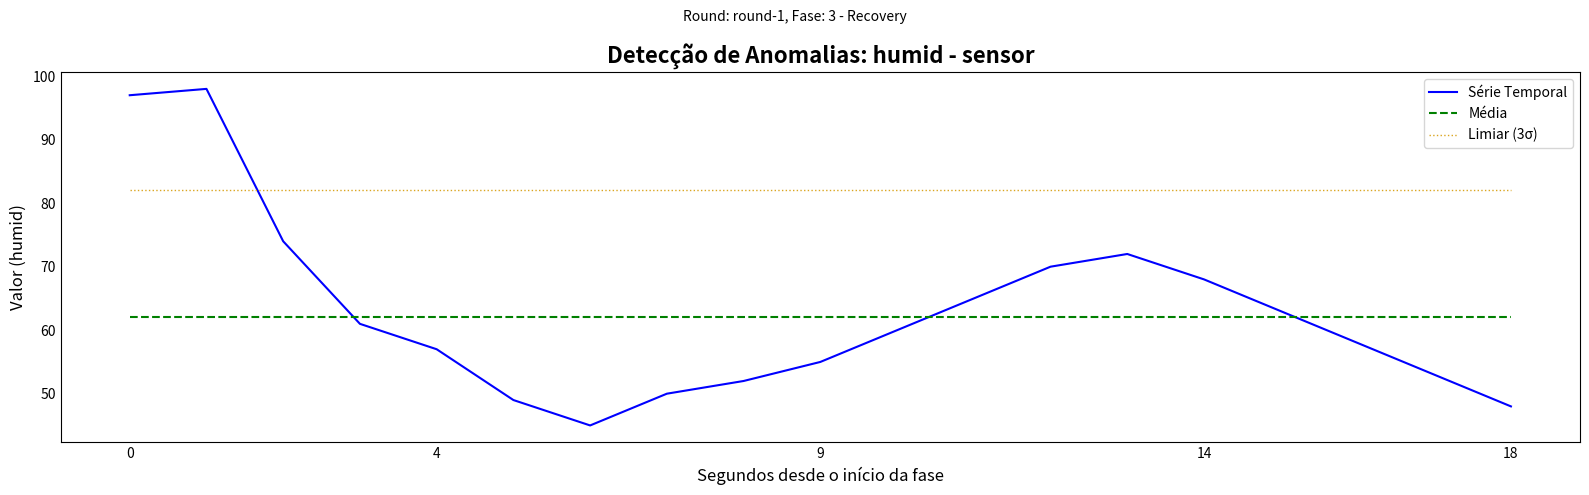

Rank the series by their maximum value, from lowest to highest.

Média, Limiar (3σ), Série Temporal